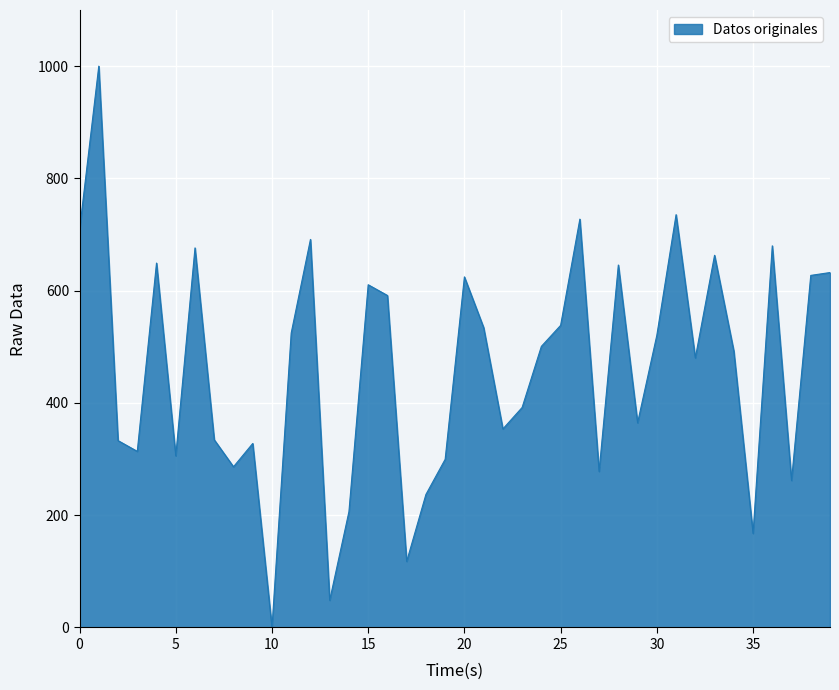

What is the difference between the second highest and minimum values?

735.4